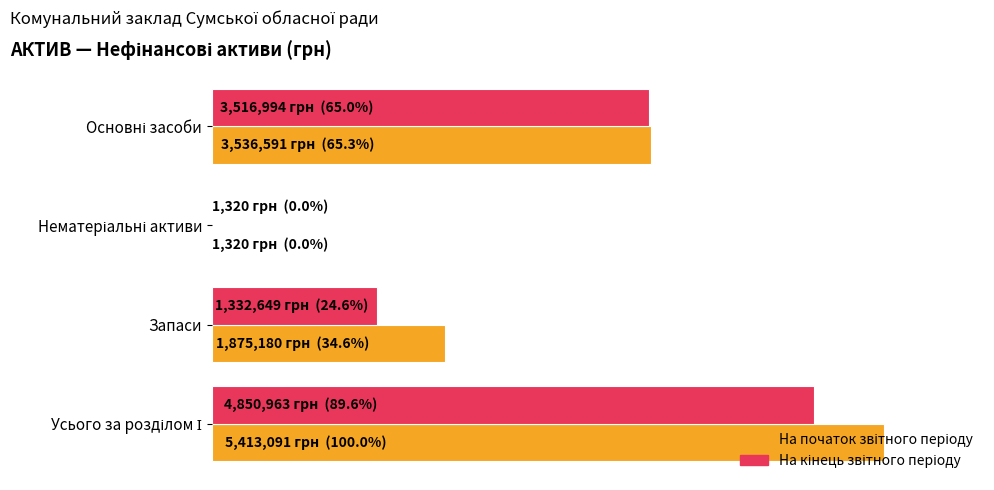

How many bars are there in each group?

2